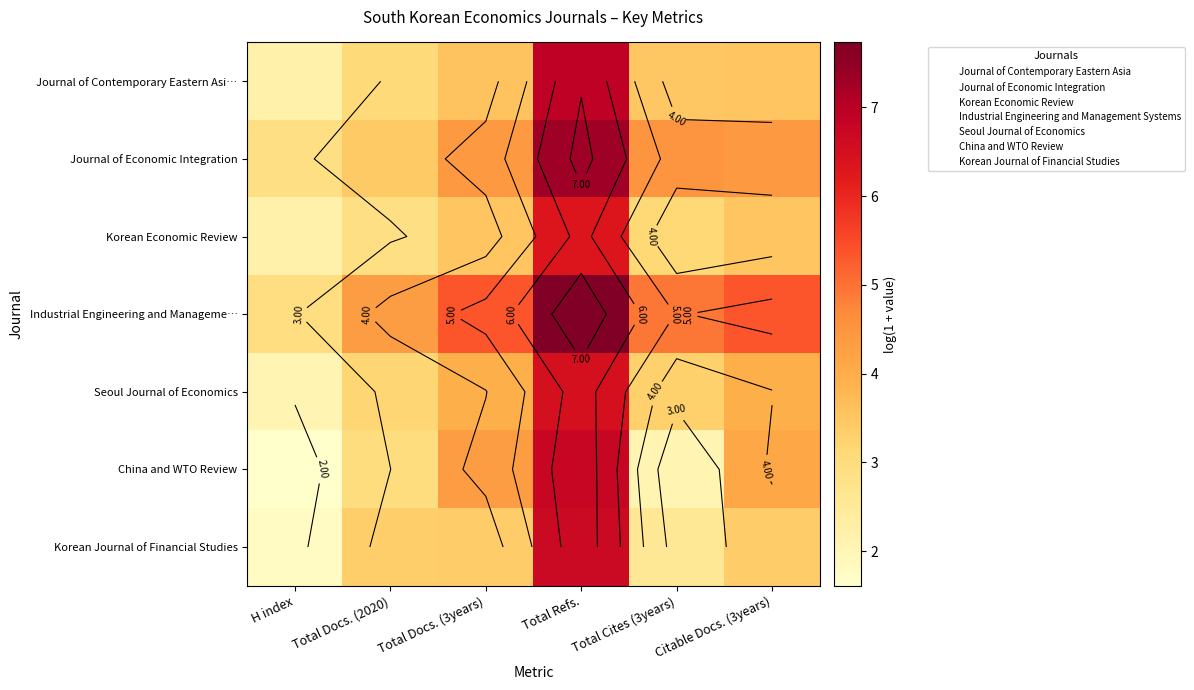

At which category is the sum across all series the highest?

Total Refs.